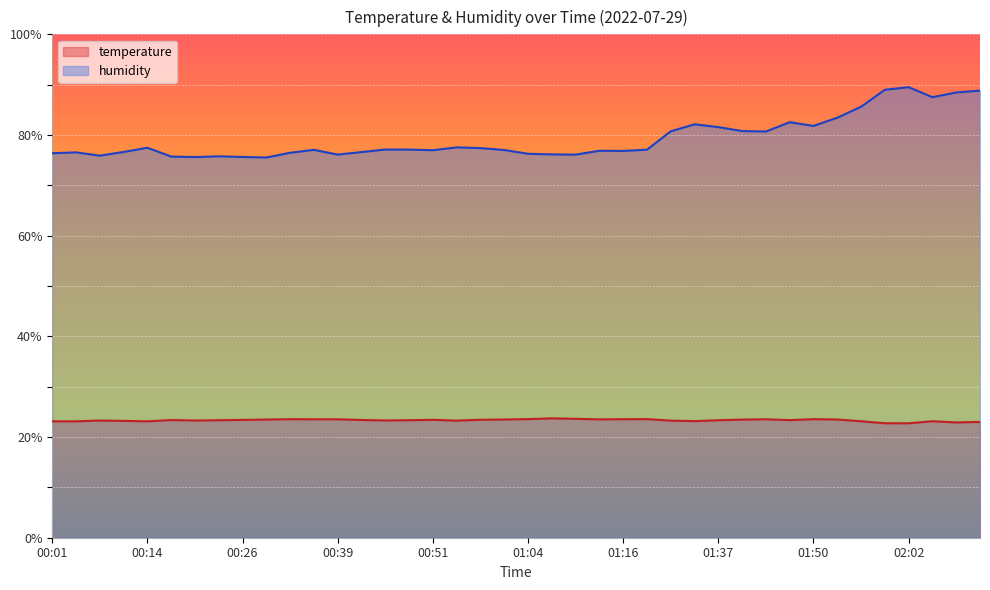

What is the label of the 14th point from the right?

01:30